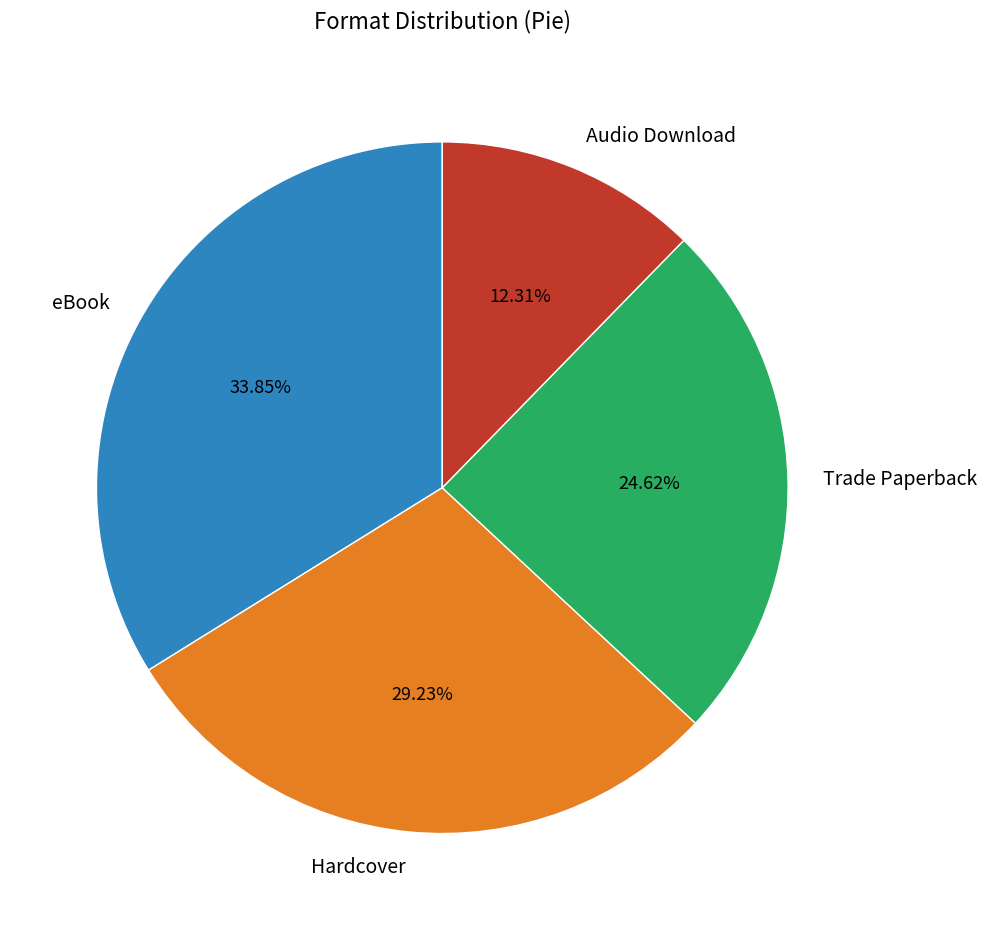

To the nearest percent, what is the average slice percentage?

25%